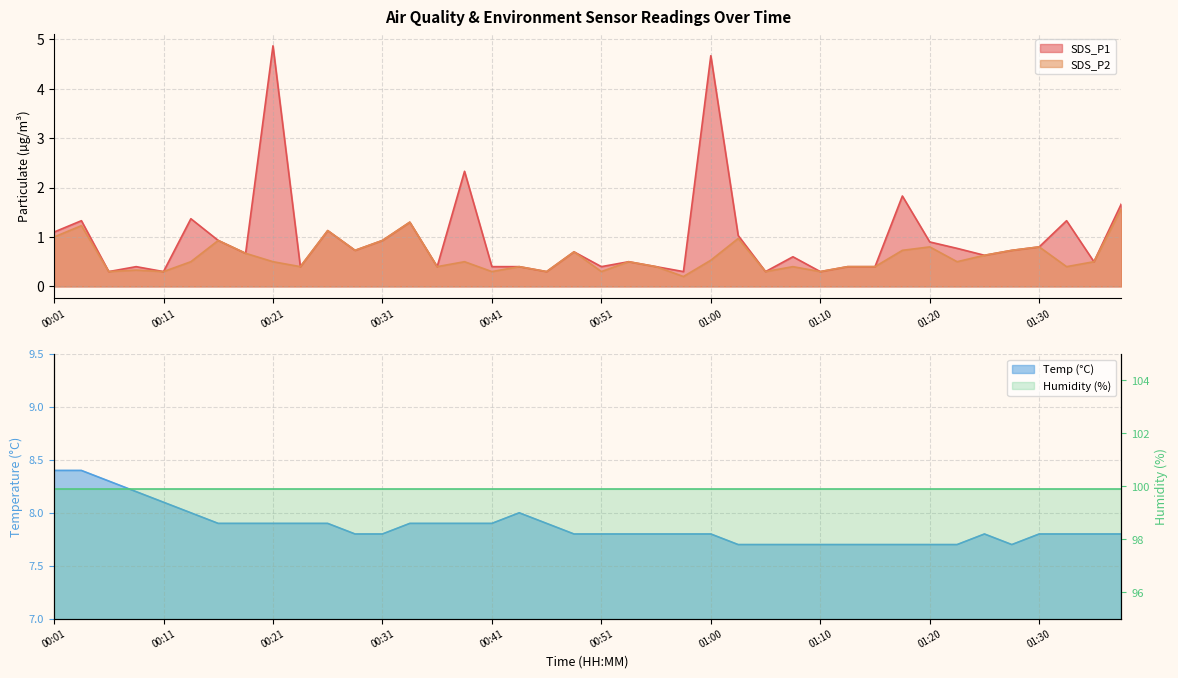

How many interior local valleys does the SDS_P1 series have?

13